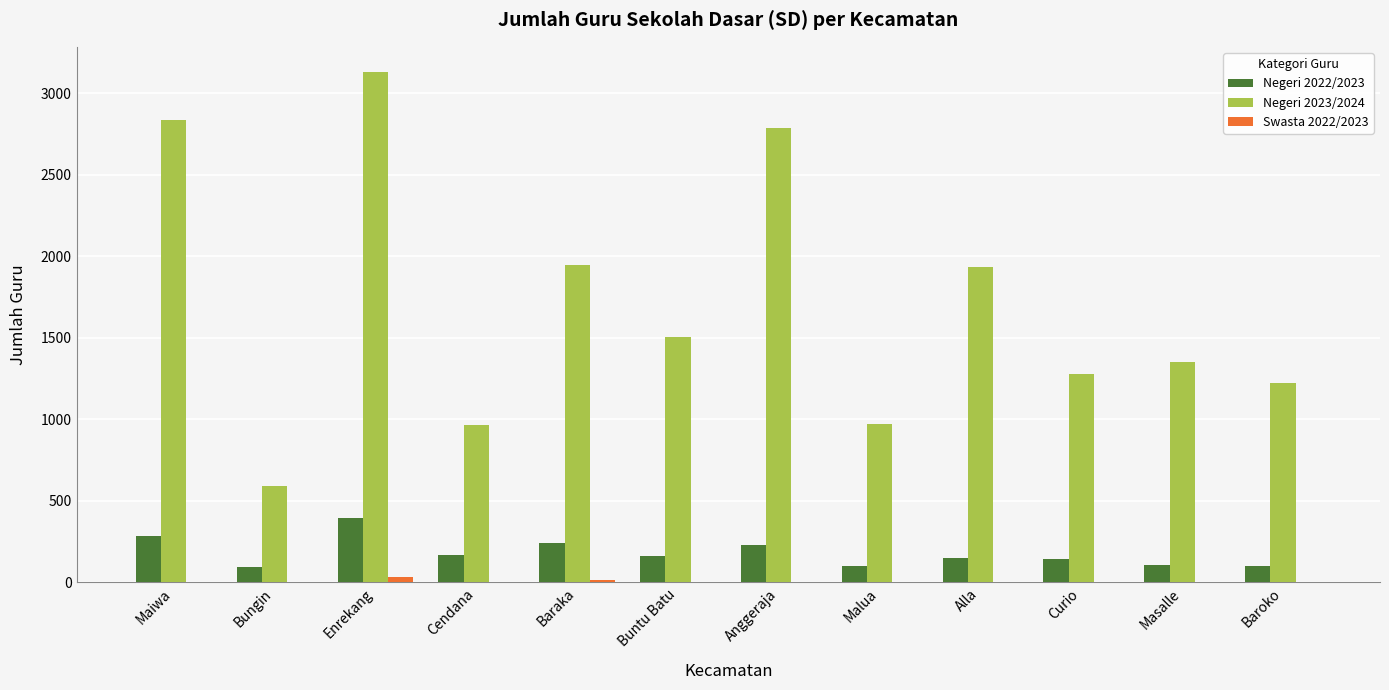

Does the chart contain stacked bars?

No